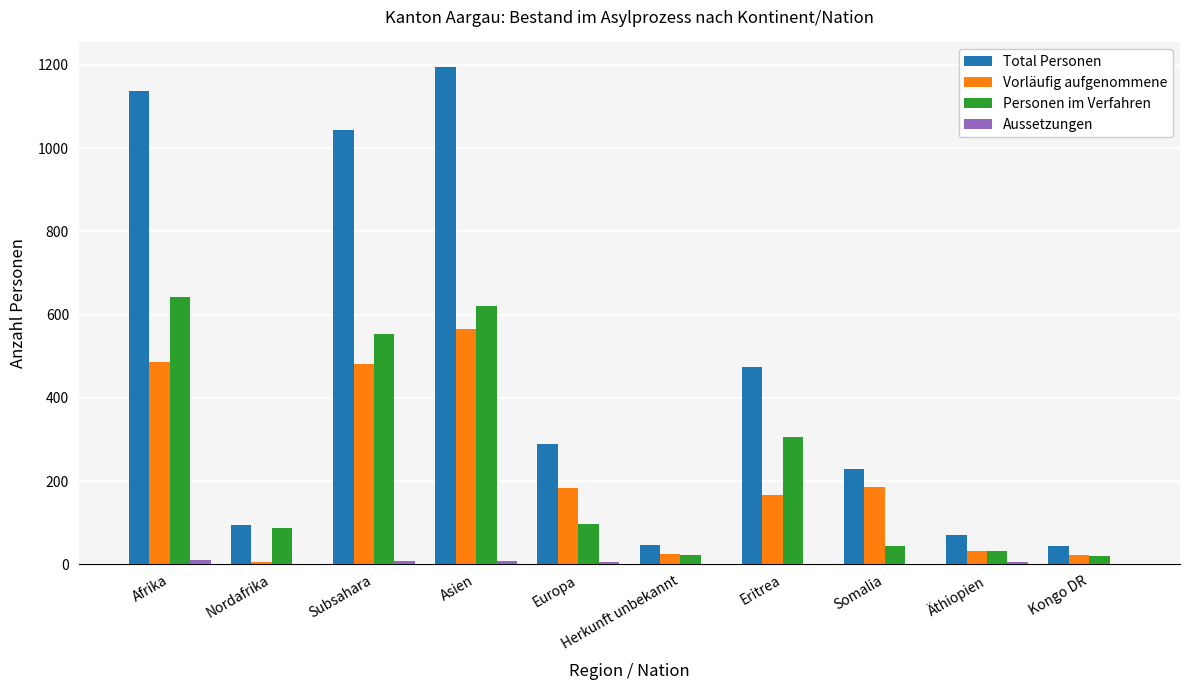

Between Afrika and Herkunft unbekannt, which series saw the biggest shift?

Total Personen